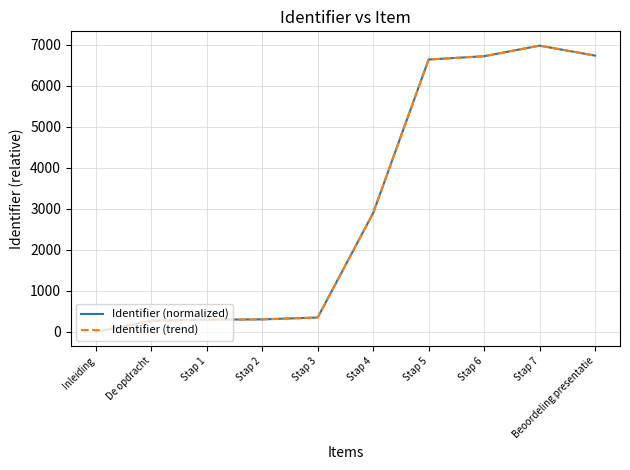

True or false: Identifier (trend) and Identifier (normalized) cross at least once.

False